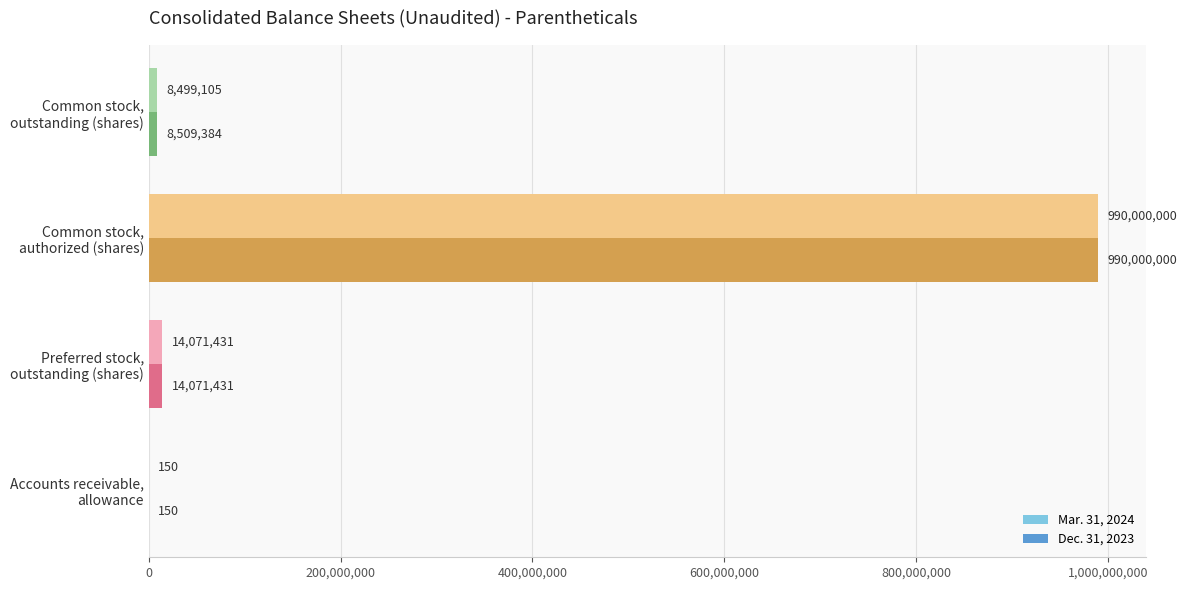

What is the greatest value displayed?

990000000